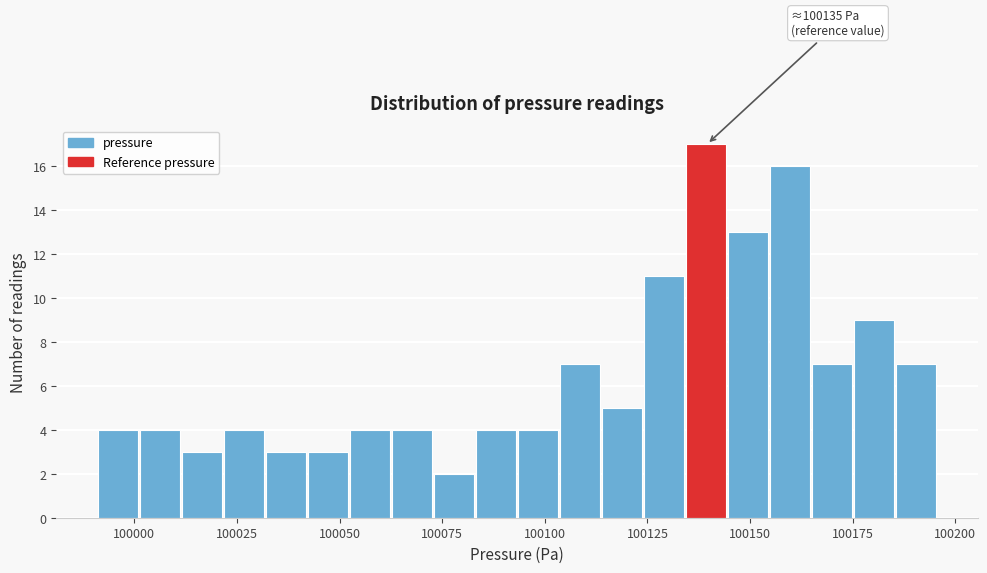

Around what value on the x-axis is the tallest bar? Give the approximate position of its centre, as read against the axis.

100140